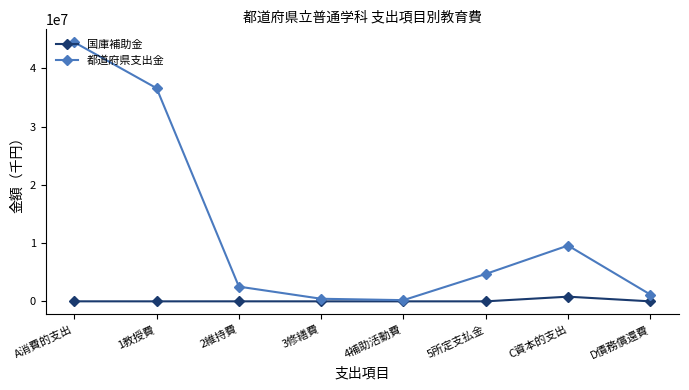

Which category has the highest value in the 都道府県支出金 series?

A消費的支出